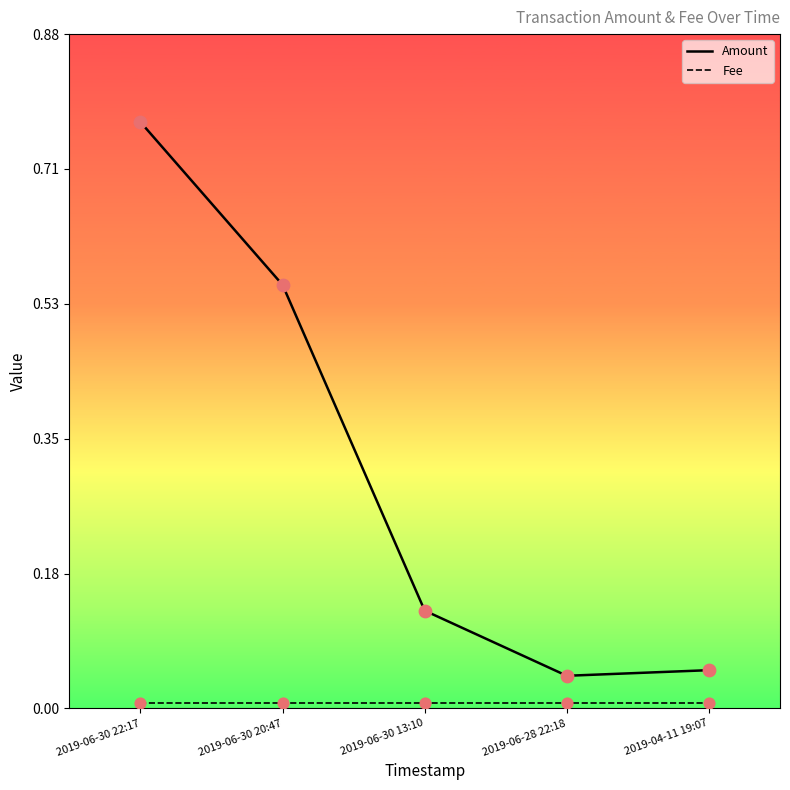

Is the value of Fee at 2019-06-30 22:17 greater than the value of Amount at 2019-06-30 22:17?

No